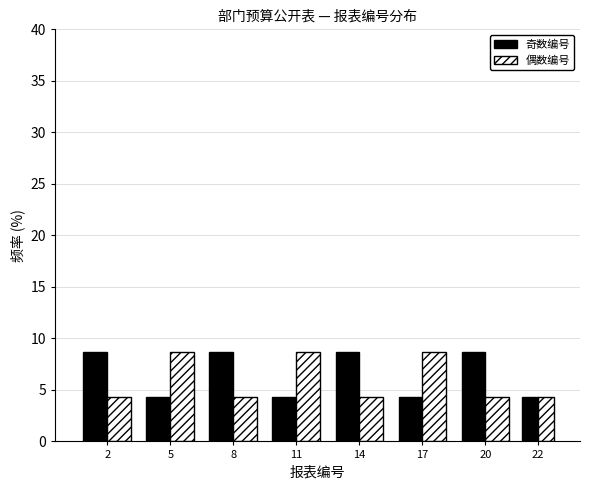

Reading left to right, list all the values displayed in this chart.

奇数编号: 8.7	4.3	8.7	4.3	8.7	4.3	8.7	4.3
偶数编号: 4.3	8.7	4.3	8.7	4.3	8.7	4.3	4.3